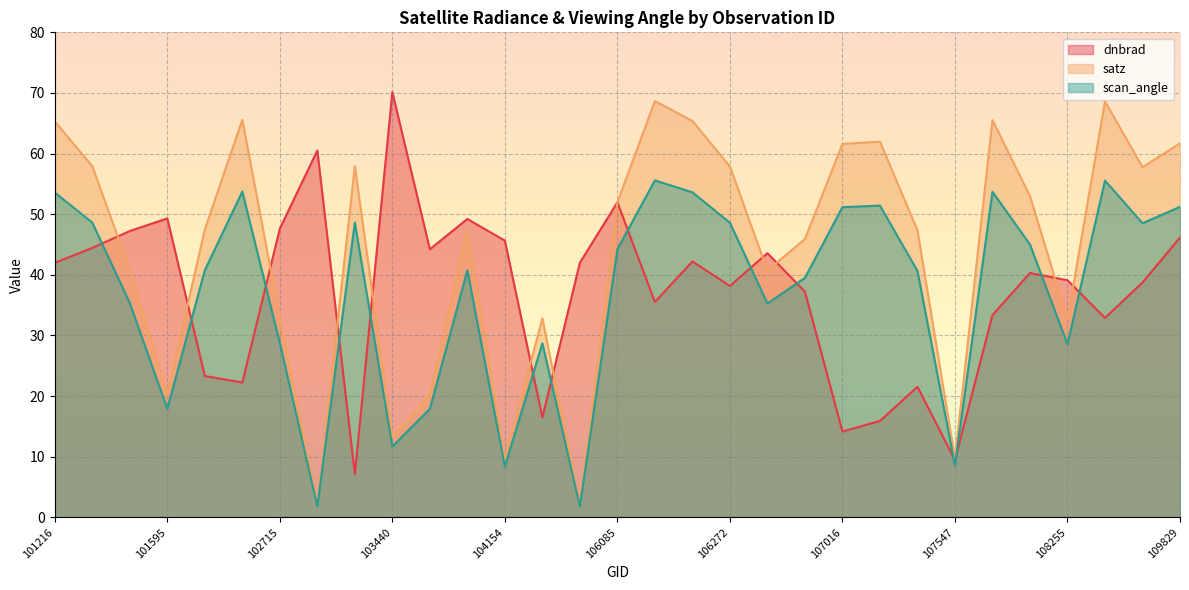

What is the approximate value of satz at 102715?

32.9